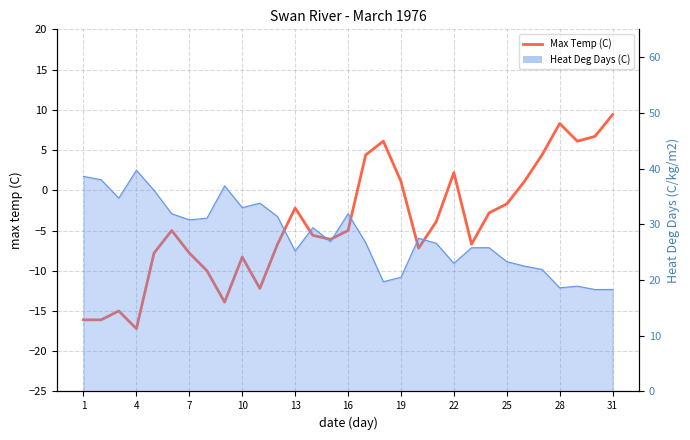

What is the difference between the maximum and minimum values?

26.6